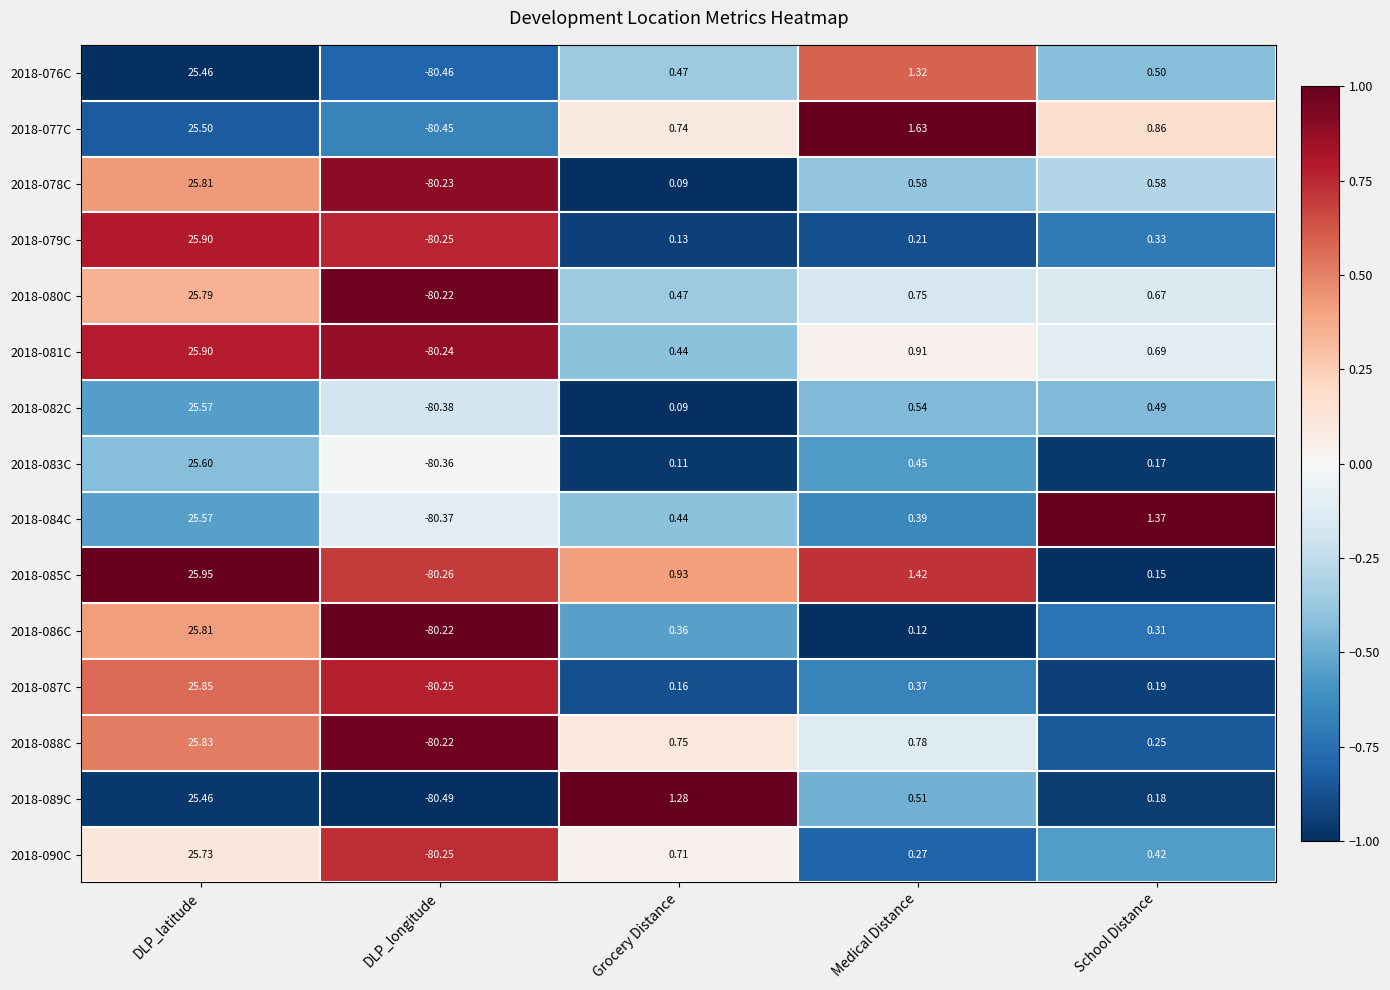

Which category has the highest value in the 2018-078C series?

DLP_latitude